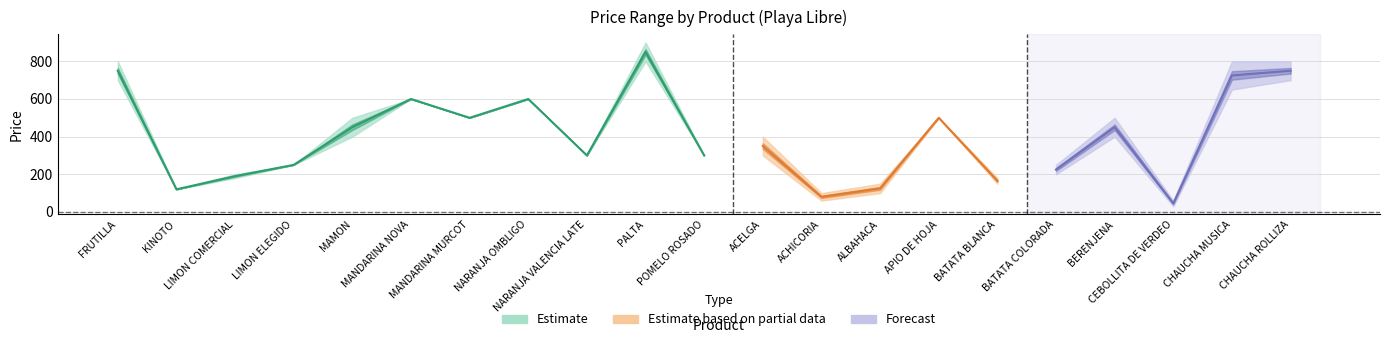

List the labels in order of PRECIO MAXIMO value, smallest first.

CEBOLLITA DE VERDEO, ACHICORIA, KINOTO, ALBAHACA, BATATA BLANCA, LIMON COMERCIAL, LIMON ELEGIDO, BATATA COLORADA, NARANJA VALENCIA LATE, POMELO ROSADO, ACELGA, MAMON, MANDARINA MURCOT, APIO DE HOJA, BERENJENA, MANDARINA NOVA, NARANJA OMBLIGO, FRUTILLA, CHAUCHA MUSICA, CHAUCHA ROLLIZA, PALTA